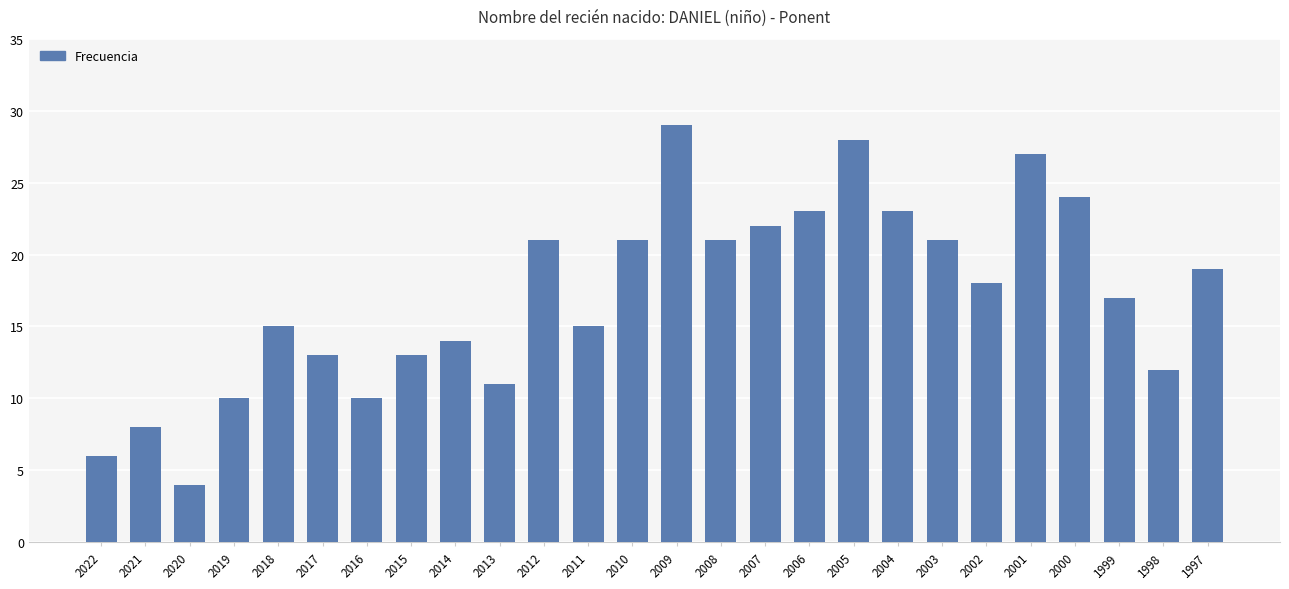

Is it true that the value at 2001 is 27?

True